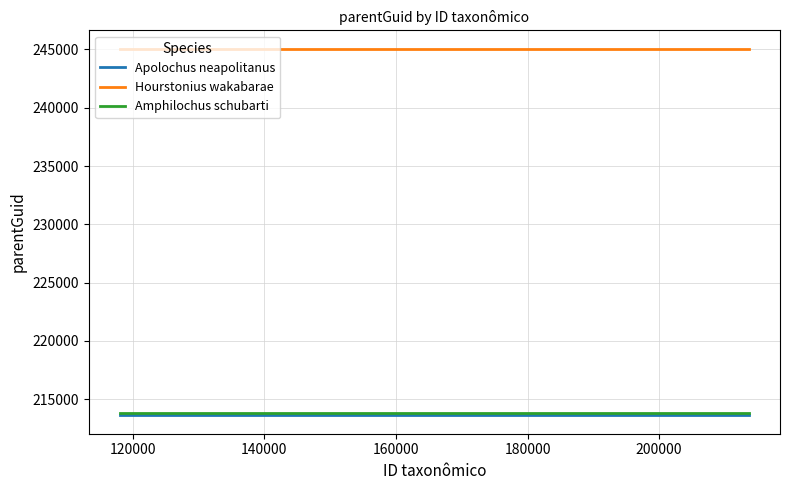

How many categories are shown in the chart?

3